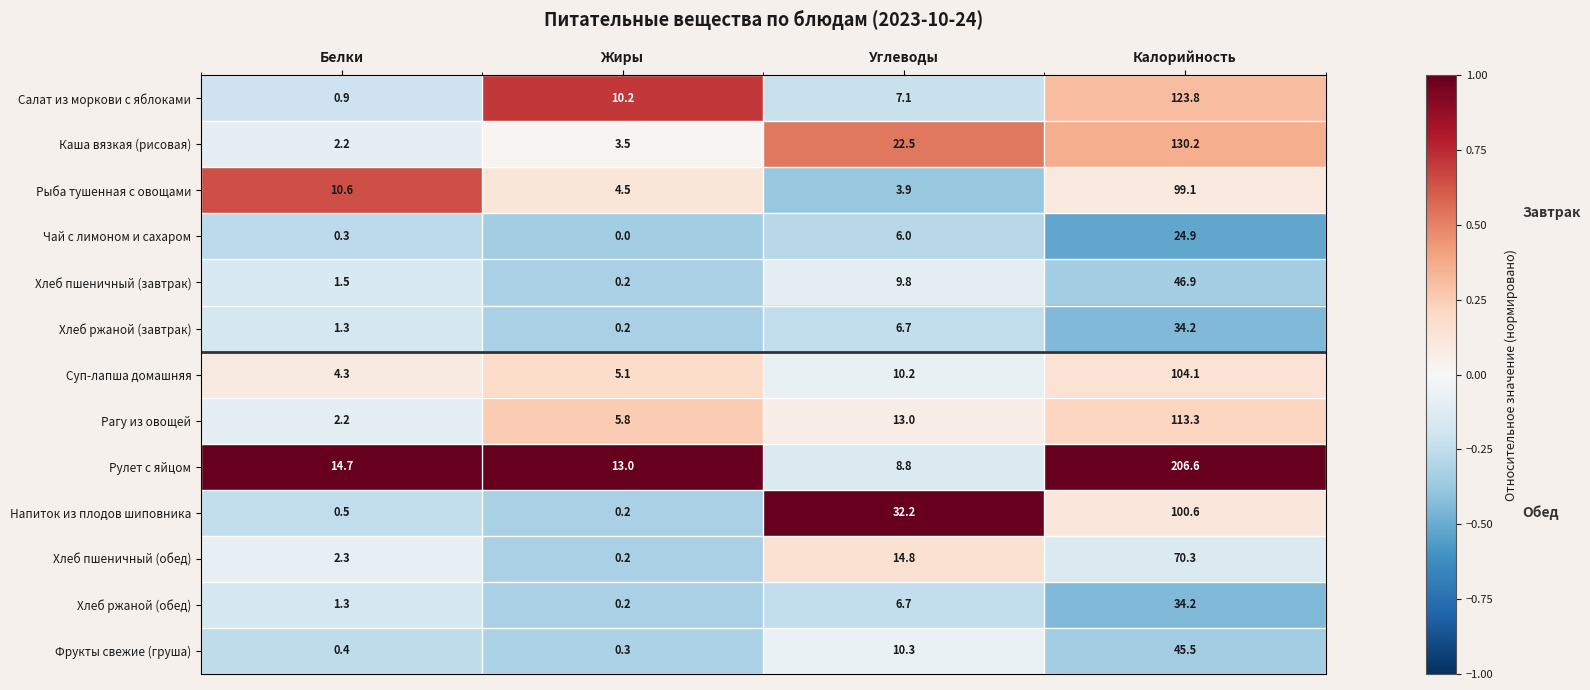

The Рыба тушенная с овощами series shows 7.0 at Жиры. True or false?

False